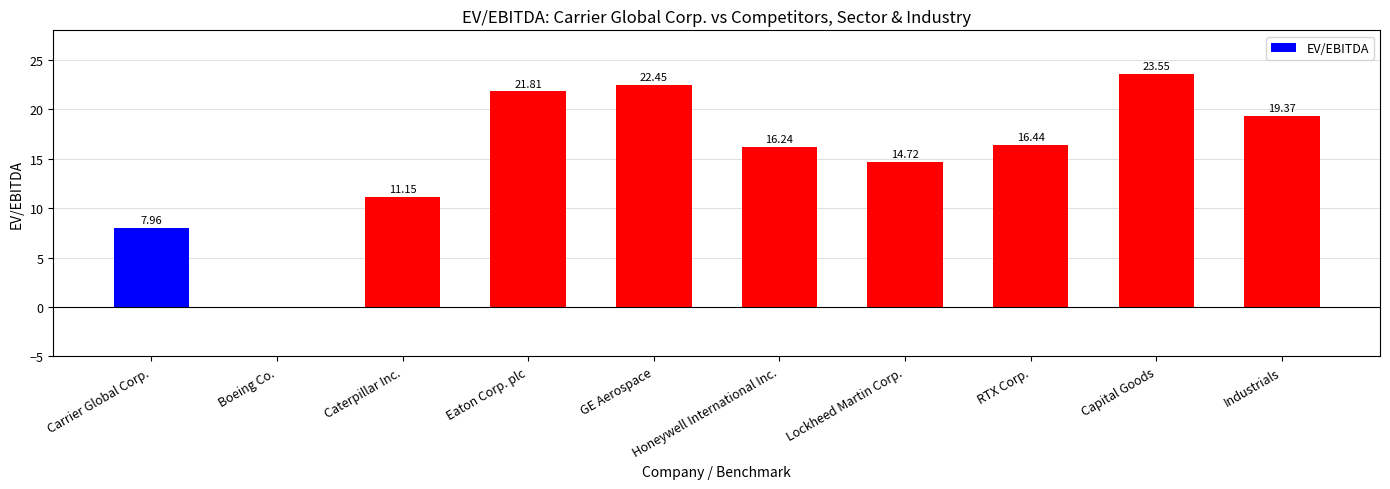

What is the sum of the values at RTX Corp. and Capital Goods?

40.0